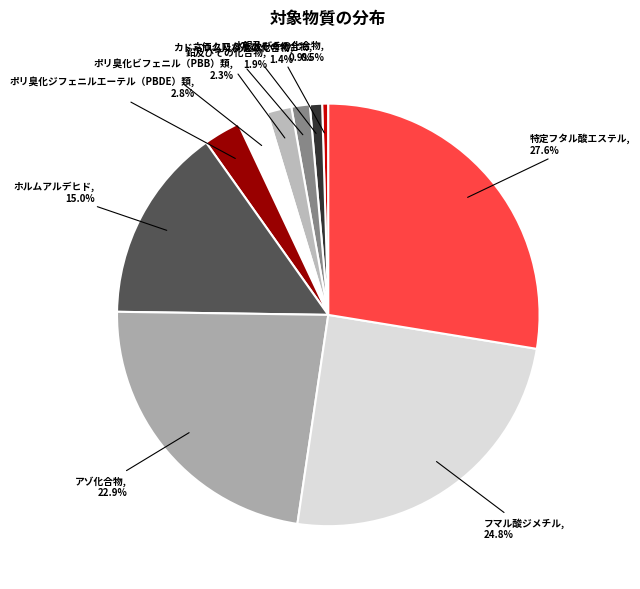

Which has a higher value, 鉛及びその化合物 or 特定フタル酸エステル?

特定フタル酸エステル